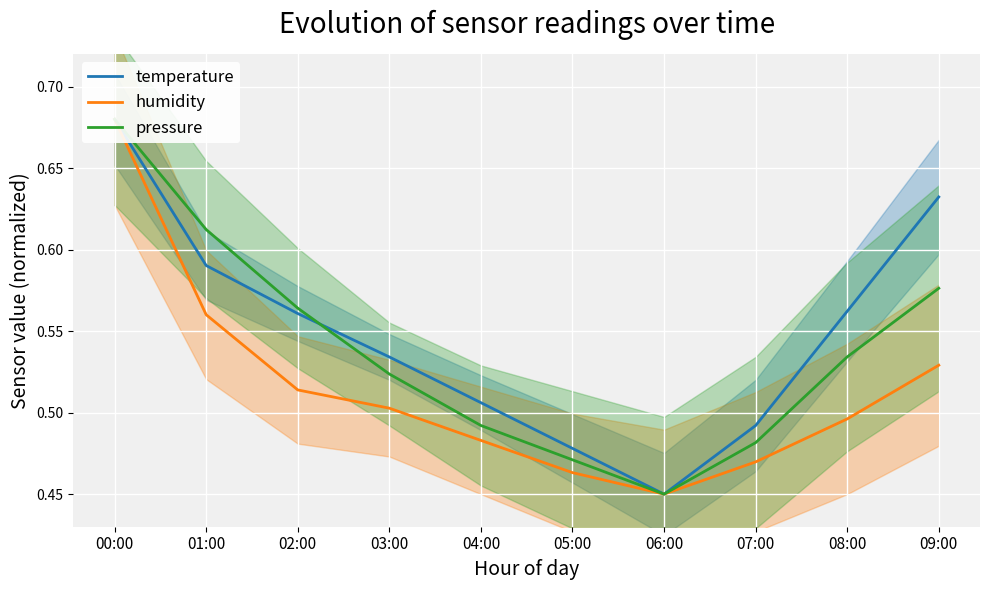

Rank the series at 03:00 from highest to lowest value.

temperature, pressure, humidity